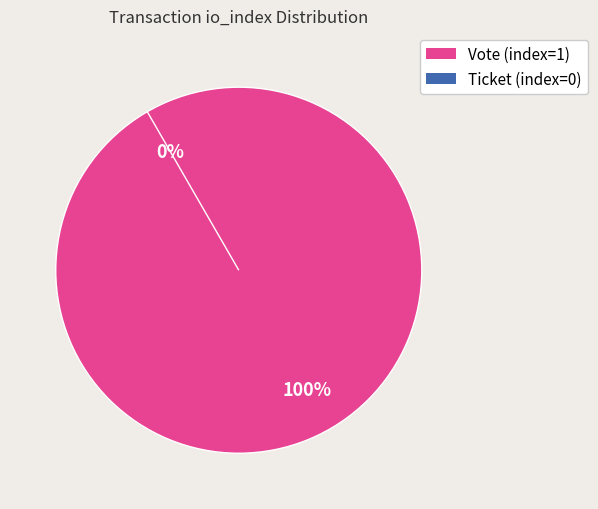

Rank the categories by value from highest to lowest.

Vote (index=1), Ticket (index=0)